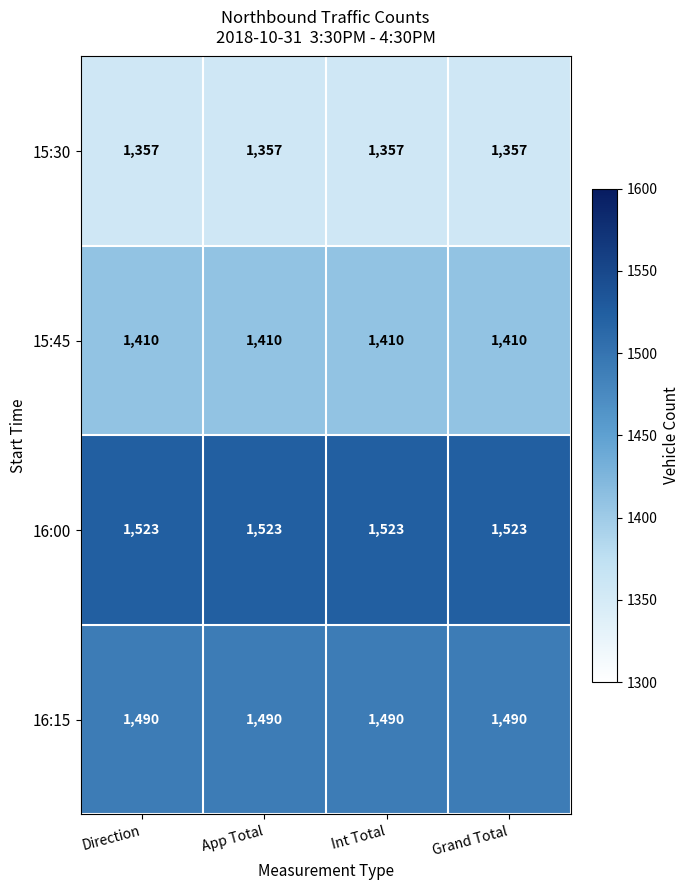

The value of 15:45 at App Total is 1410. True or false?

True